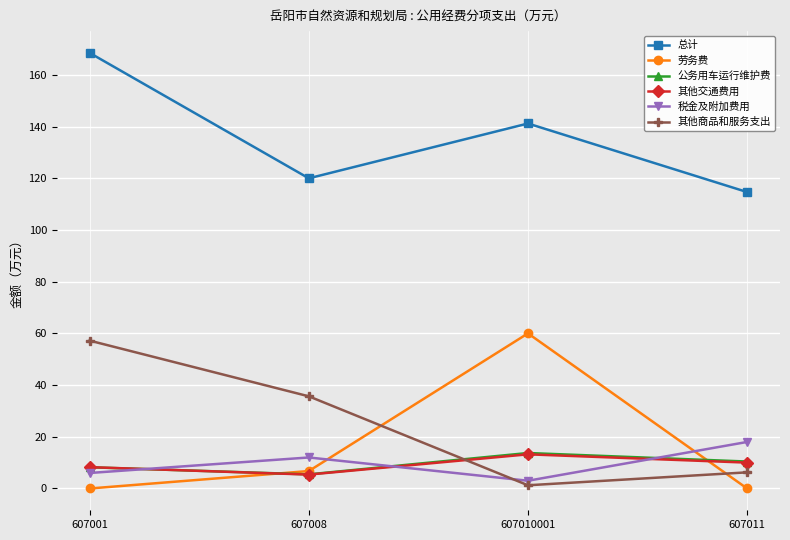

Reading left to right, what are all the values shown in this chart?

总计: 168.5	120.0	141.2	114.7
劳务费: 0.0	6.8	60.0	0.0
公务用车运行维护费: 8.2	5.5	13.7	10.4
其他交通费用: 8.3	5.4	13.2	10.0
税金及附加费用: 6.0	12.0	3.0	18.0
其他商品和服务支出: 57.2	35.7	1.2	6.2